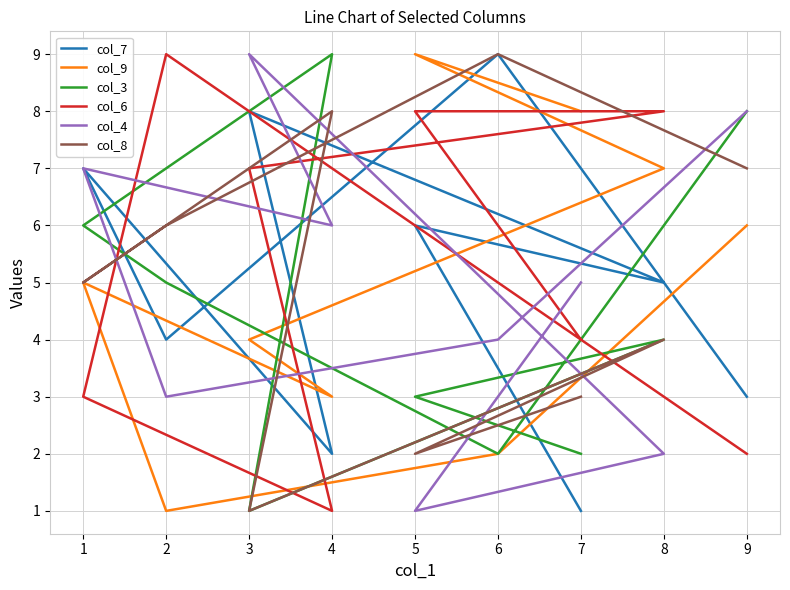

What is the difference between the second highest and second lowest values in the col_4 series?

6